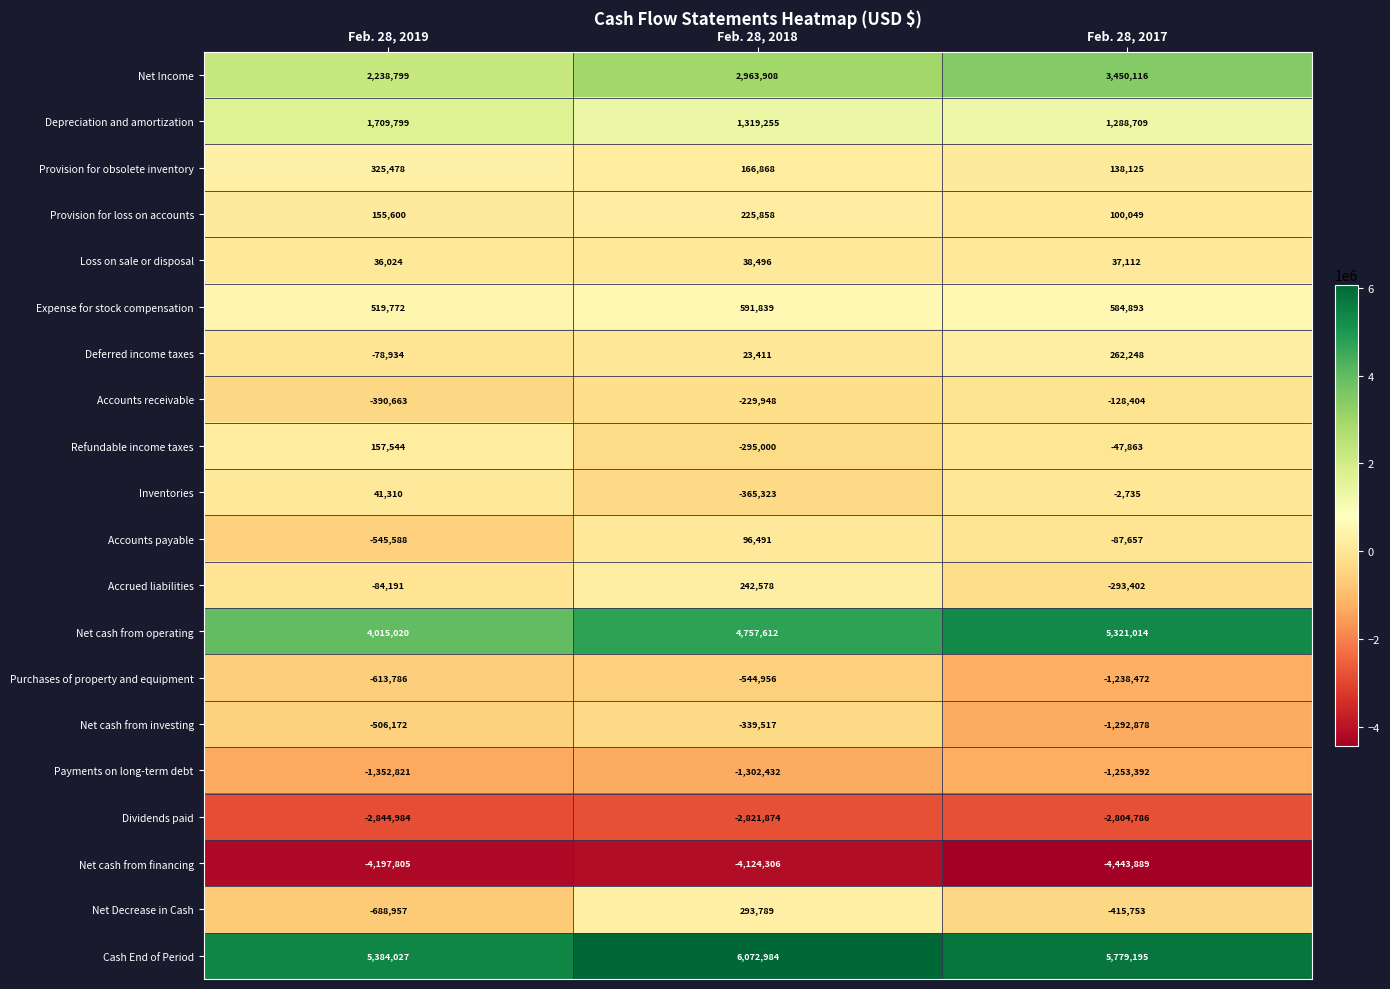

At which label does Payments on long-term debt reach its minimum?

Feb. 28, 2019